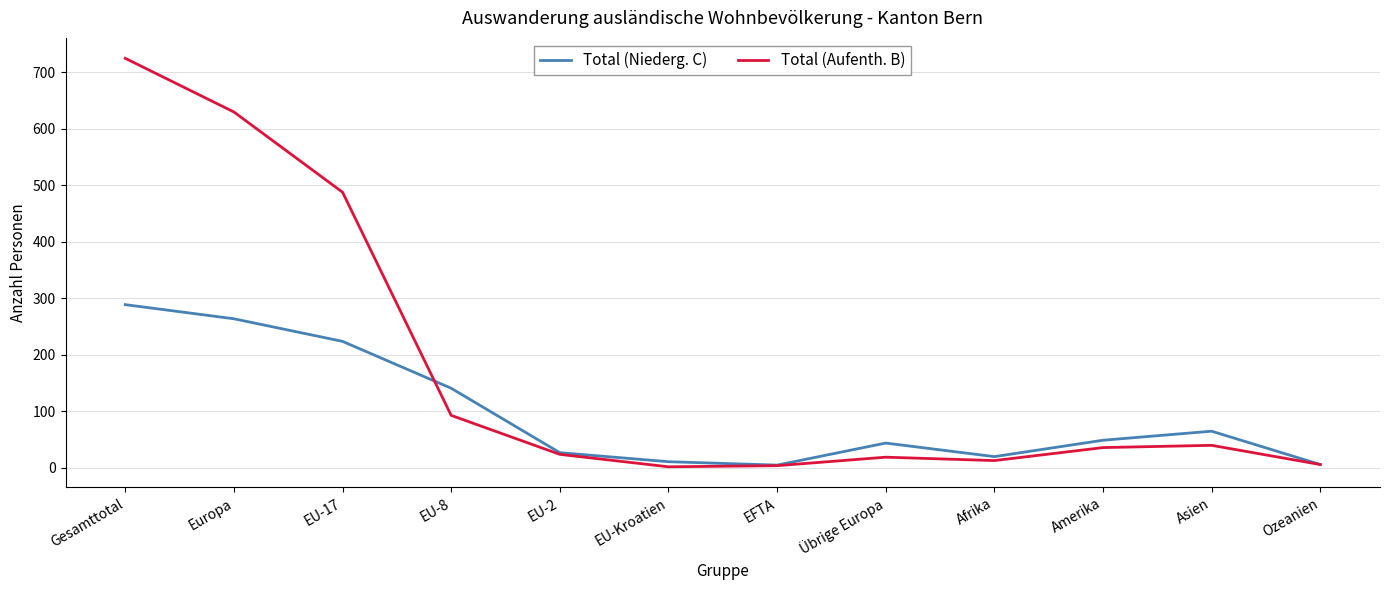

Which series has the largest total across all categories?

Total (Aufenth. B)